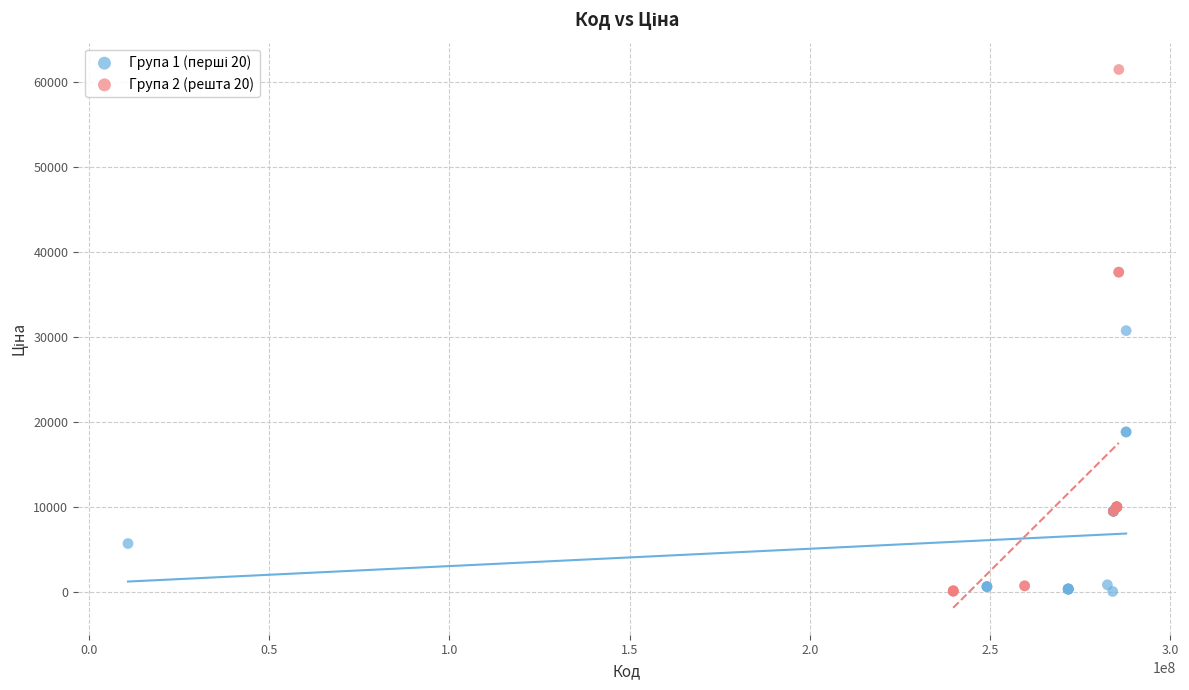

Which series has the largest Y range (max minus min)?

Група 2 (решта 20)